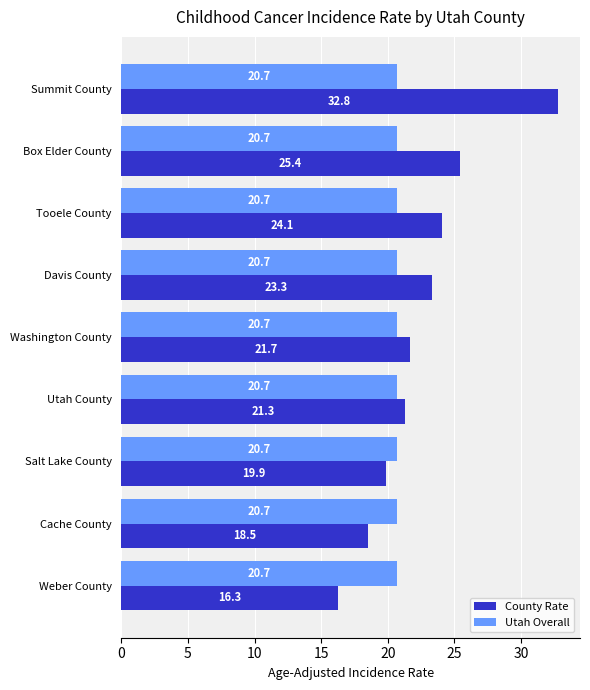

What is the sum of the County Rate values at Washington County and Weber County?

38.0